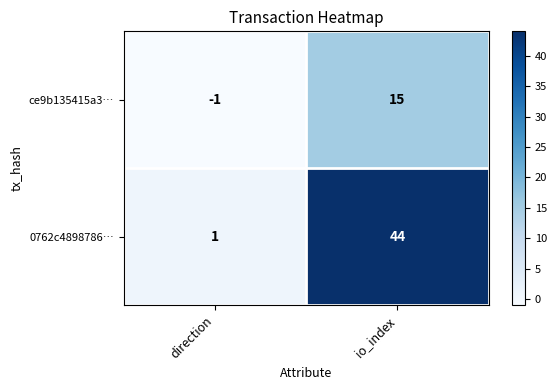

At direction, list the series in order from smallest to largest.

ce9b135415a3…, 0762c4898786…